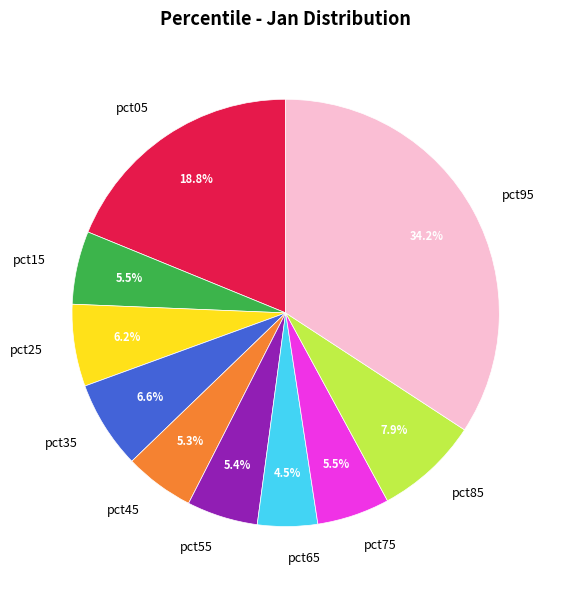

Combined, what portion of the pie is pct55 and pct15?

10.9%